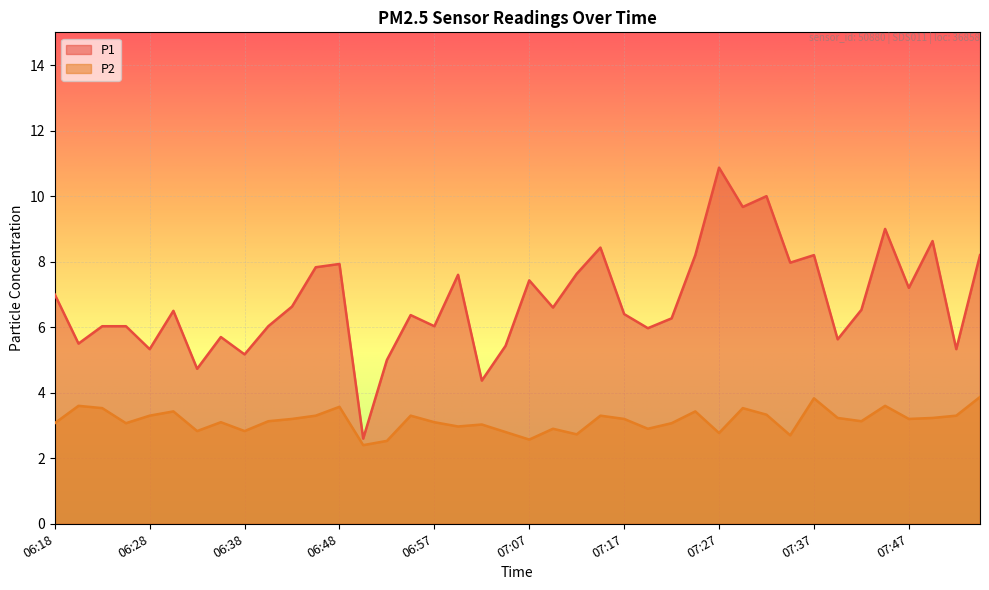

List the series in order of their peak value, highest first.

P1, P2